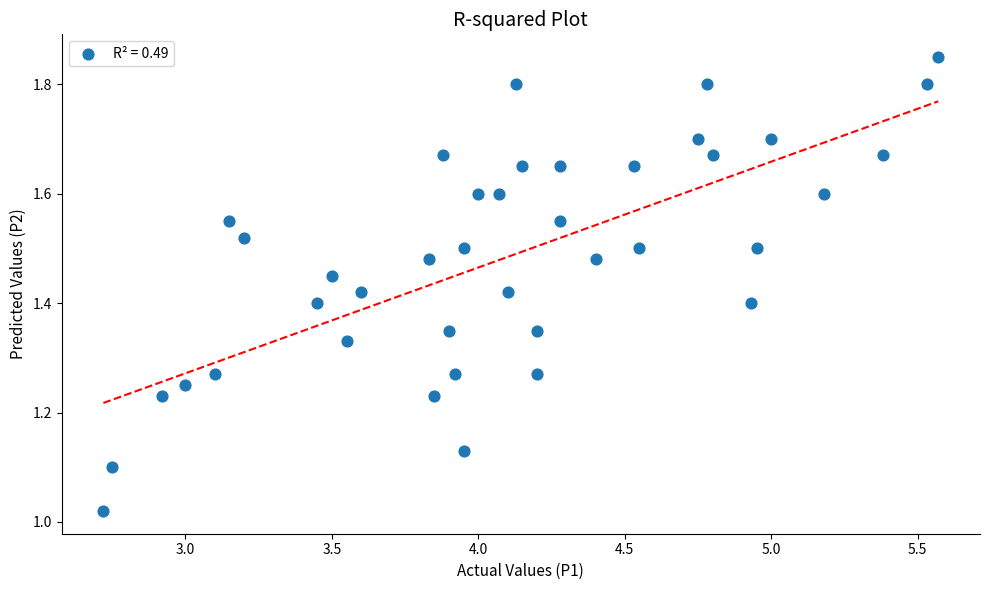

What is the range of X values (max minus min)?

2.9